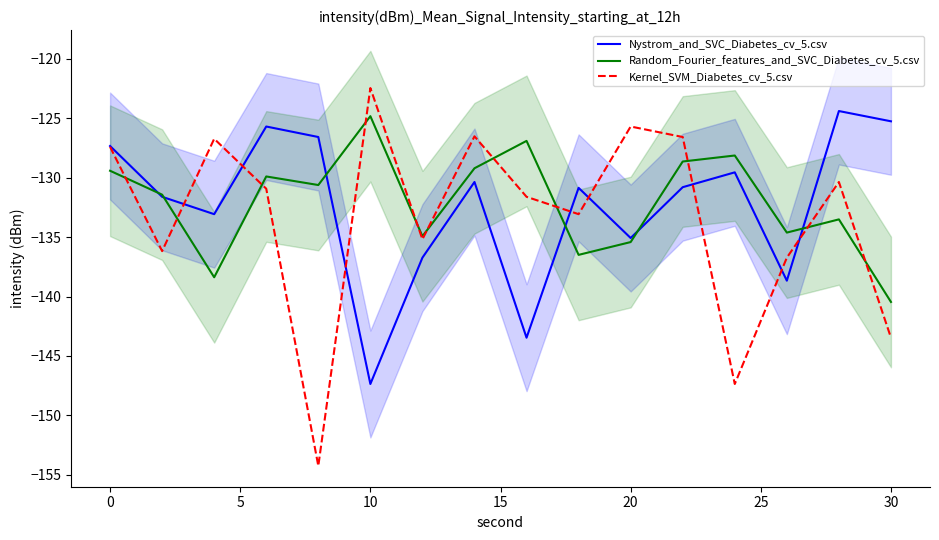

What is the difference between the highest and lowest values at 10?

24.9